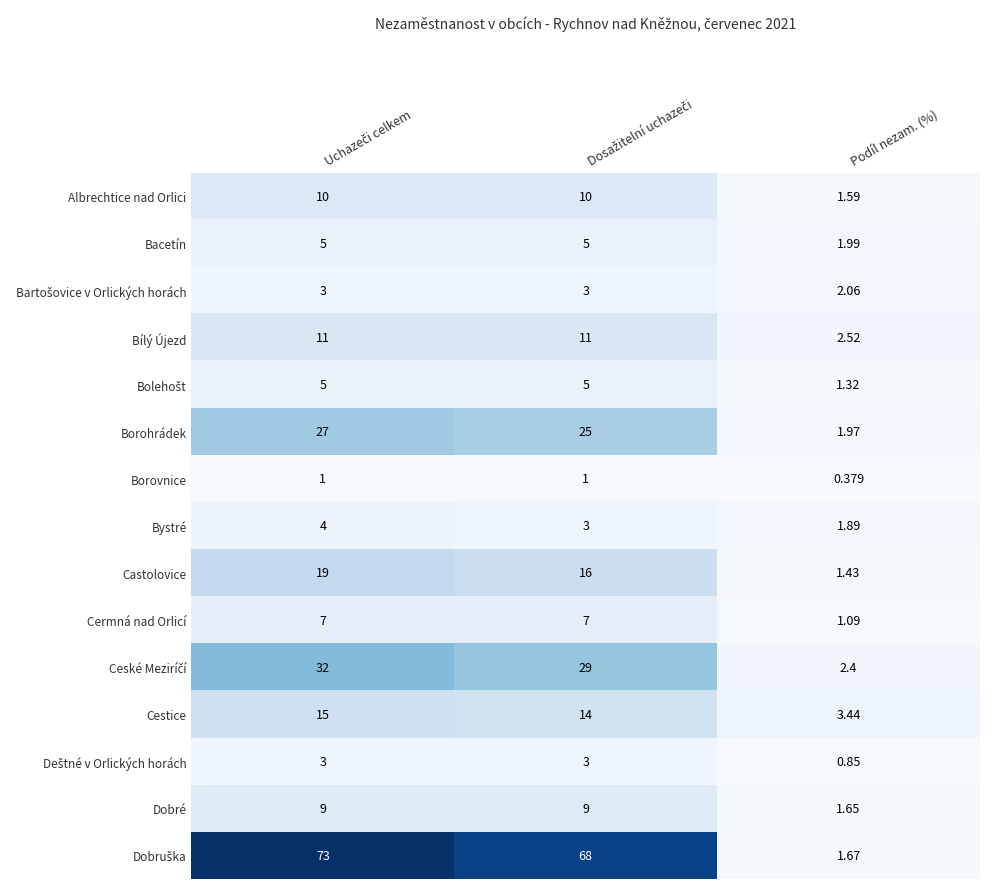

At which label does Albrechtice nad Orlici reach its minimum?

Podíl nezam. (%)